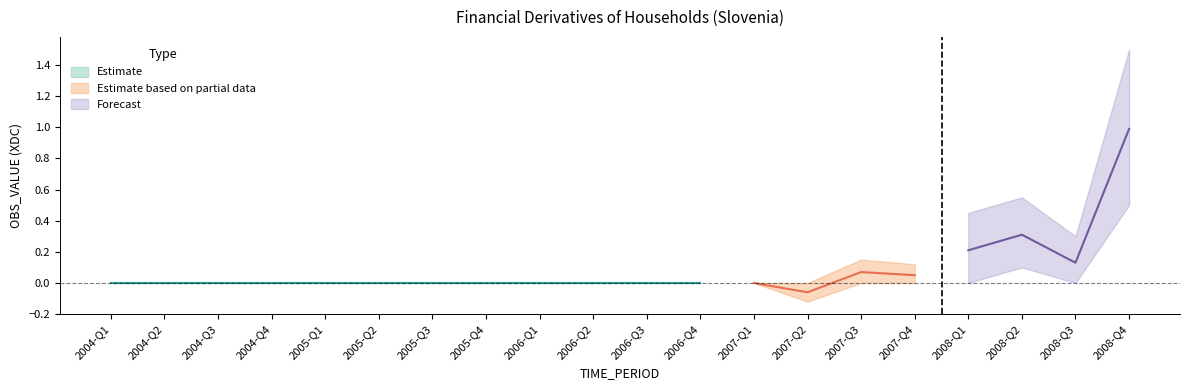

How many values in the Lower bound series are below 0?

1